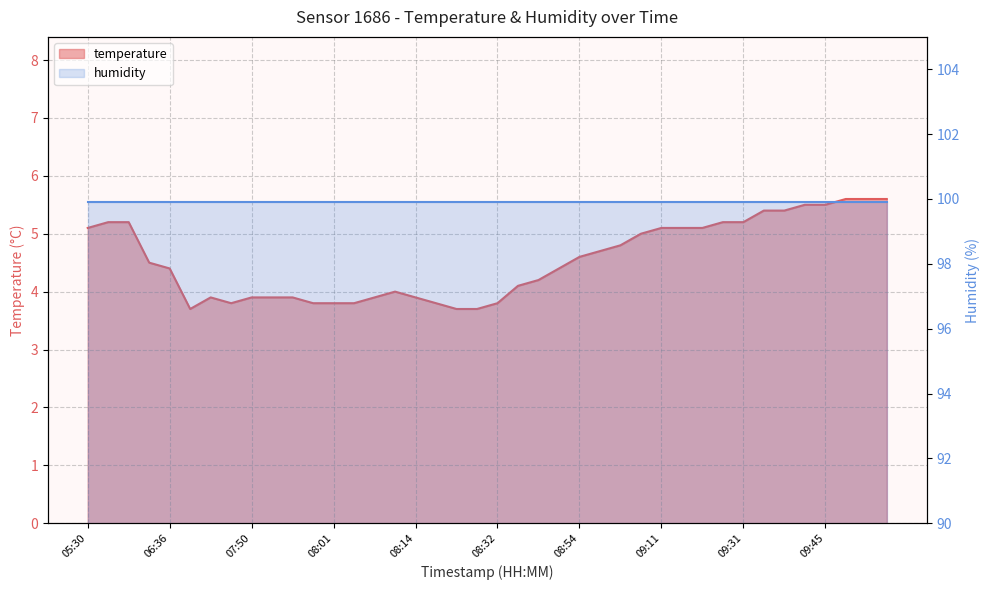

Rank the categories by value from lowest to highest.

07:32, 08:23, 08:29, 07:47, 07:58, 08:01, 08:05, 08:20, 08:32, 07:41, 07:50, 07:53, 07:55, 08:07, 08:14, 08:11, 08:46, 08:48, 06:36, 08:51, 06:26, 08:54, 08:56, 08:59, 09:02, 05:30, 09:11, 09:17, 09:26, 05:40, 05:42, 09:29, 09:31, 09:38, 09:40, 09:43, 09:45, 09:48, 09:51, 09:54